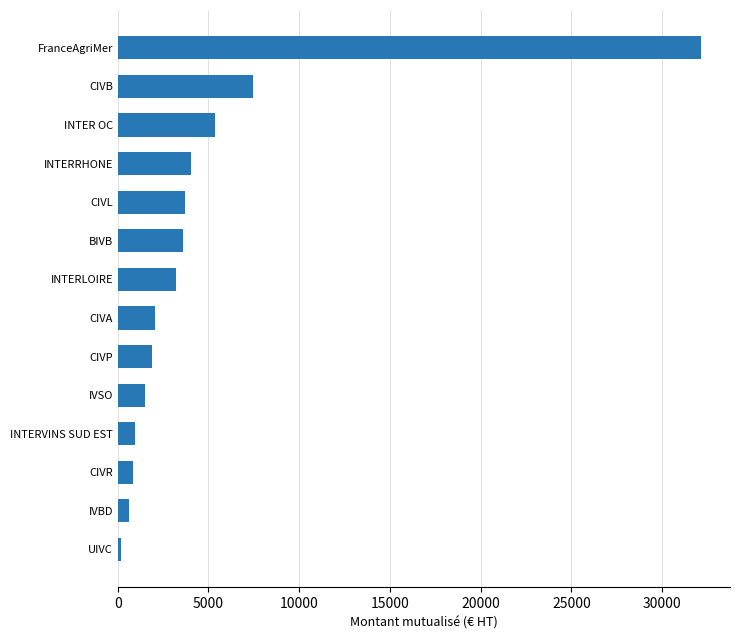

How many bars are there in total?

14